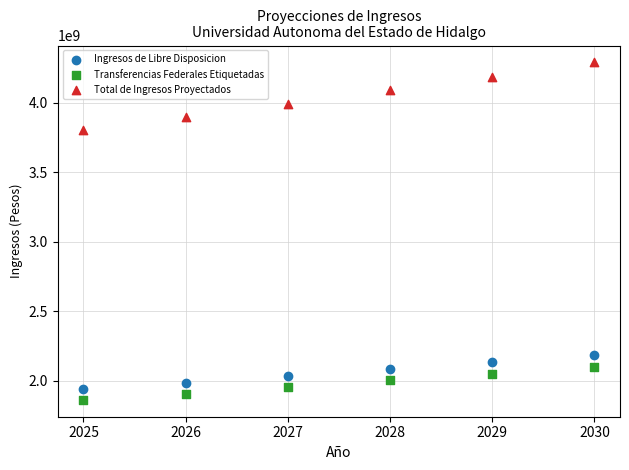

Across all series, what Y value is closest to 3075860899?

3801857931.9